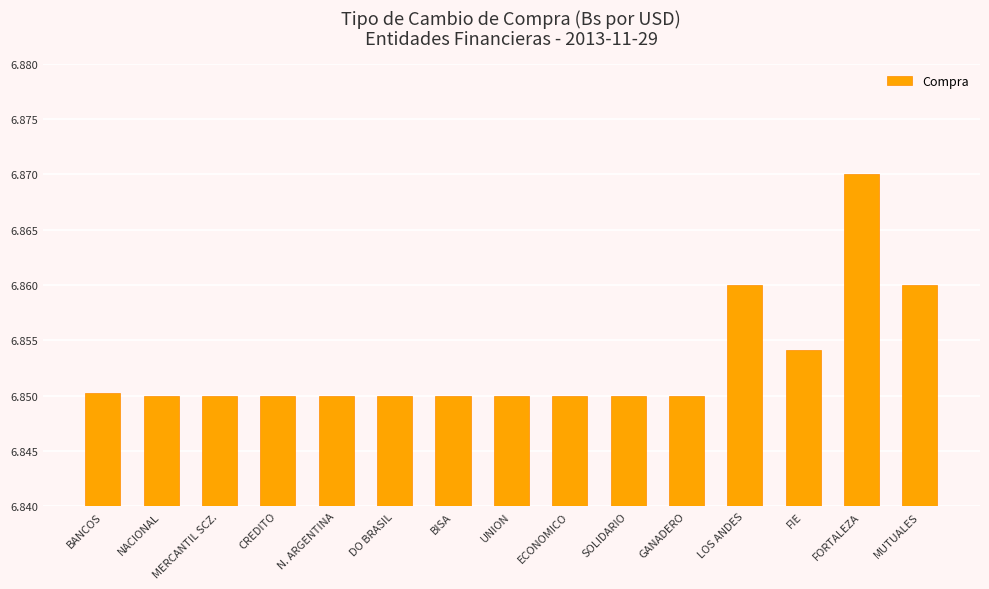

What is the ratio of the value at LOS ANDES to the value at CREDITO?

1.0